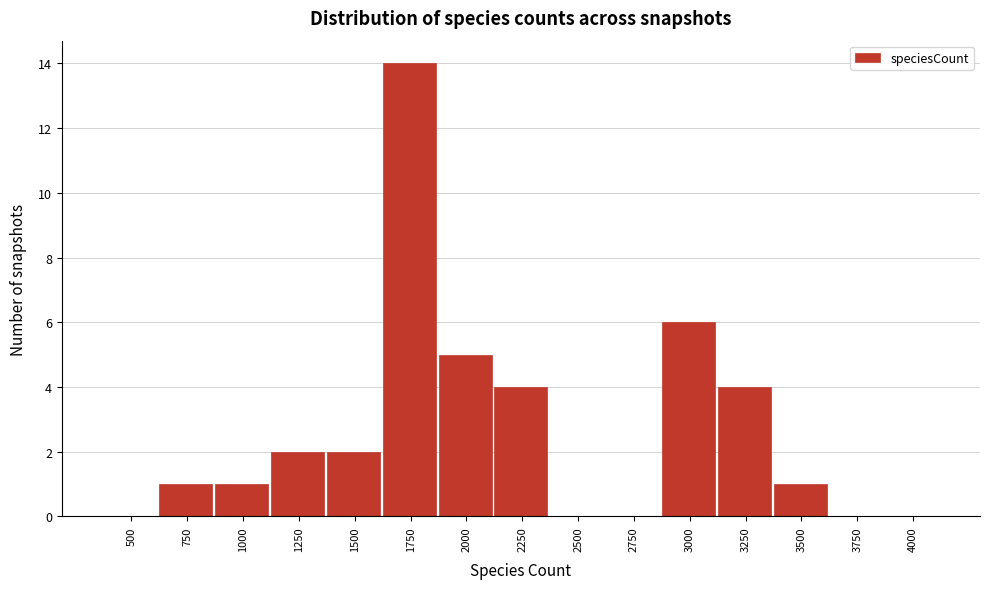

Reading left to right, list all the values displayed in this chart.

500=0	750=1	1000=1	1250=2	1500=2	1750=14	2000=5	2250=4	2500=0	2750=0	3000=6	3250=4	3500=1	3750=0	4000=0